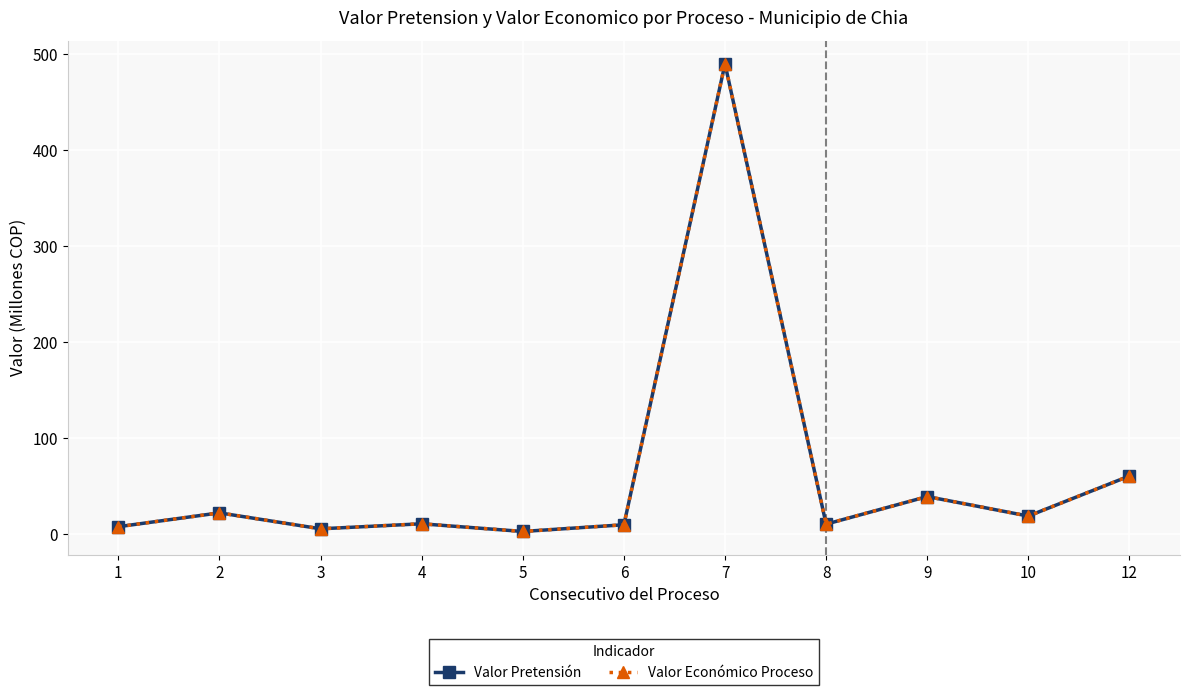

Is this an area chart (filled region under the line)?

No